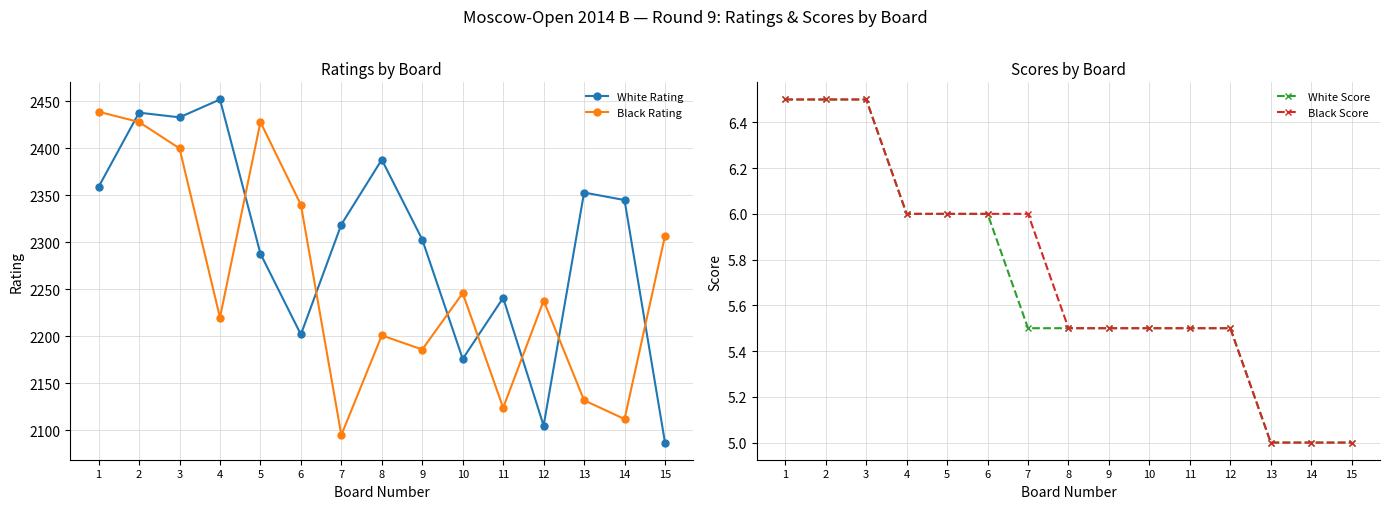

At which category is the sum across all series the highest?

2